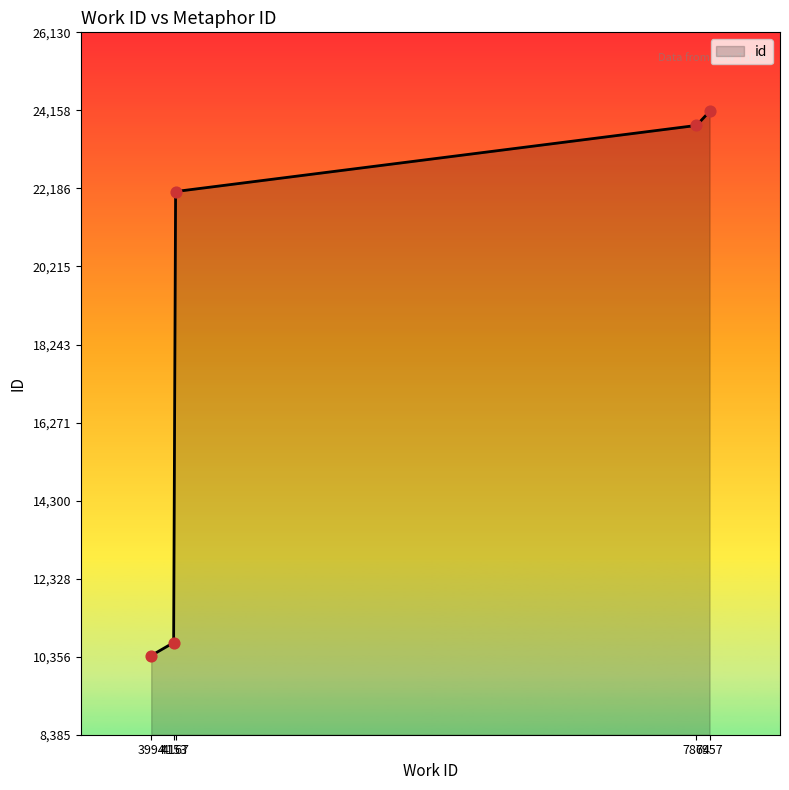

Which has a higher value, 4167 or 7864?

7864